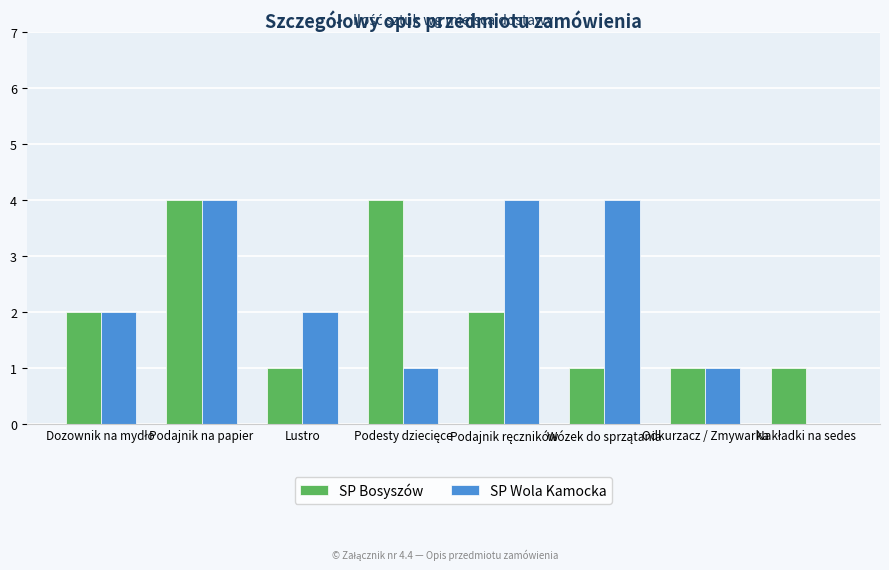

Is it true that SP Bosyszów equals 1 at Odkurzacz / Zmywarka?

True